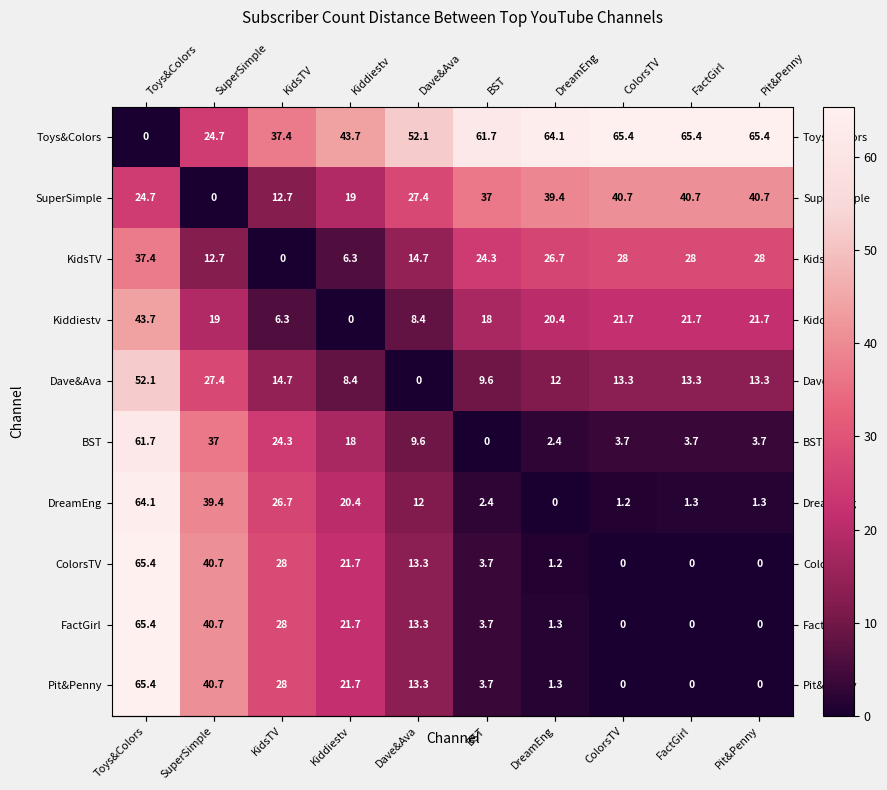

At which label does BST reach its minimum?

BST